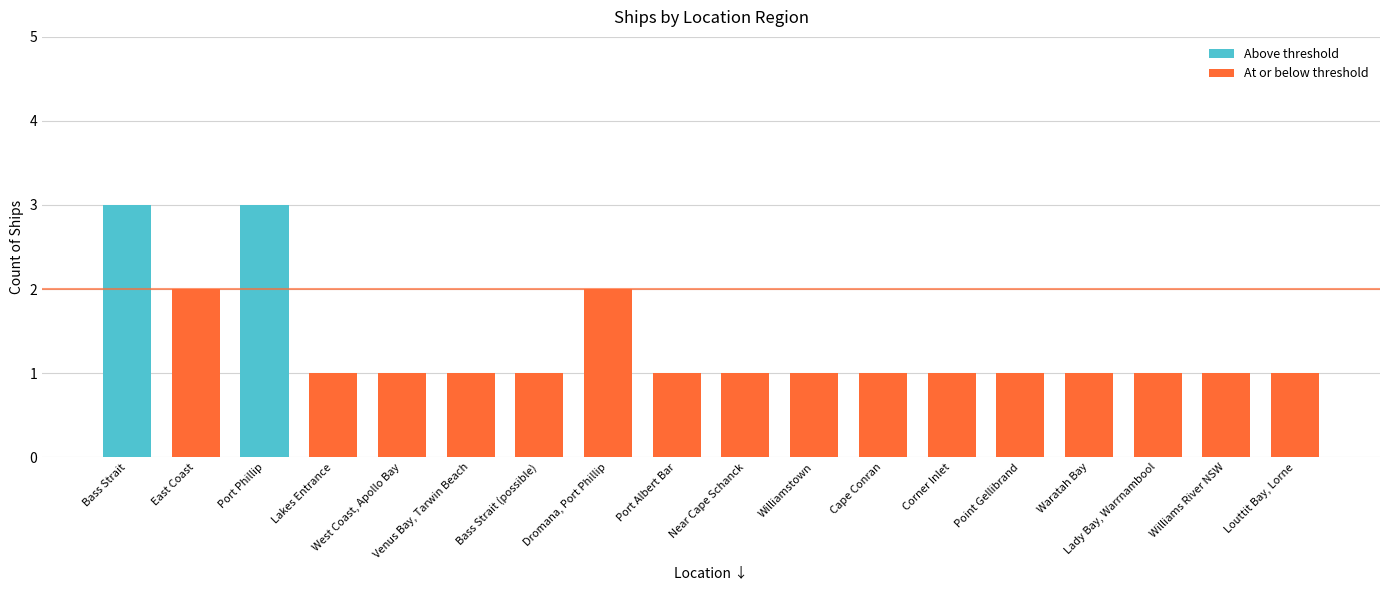

Read the value at Louttit Bay, Lorne.

1